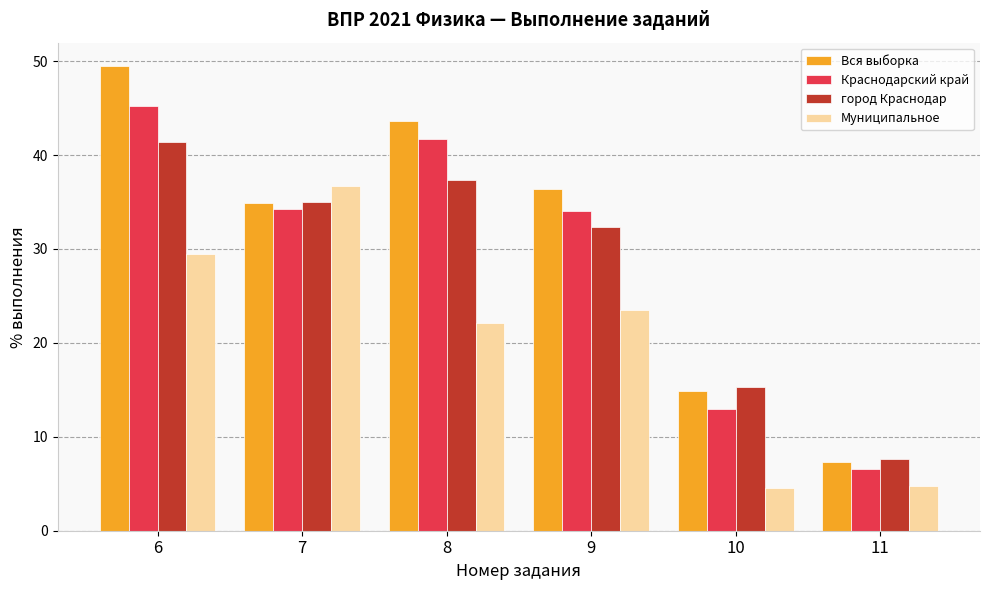

Where is Вся выборка nearest to the value 28?

7